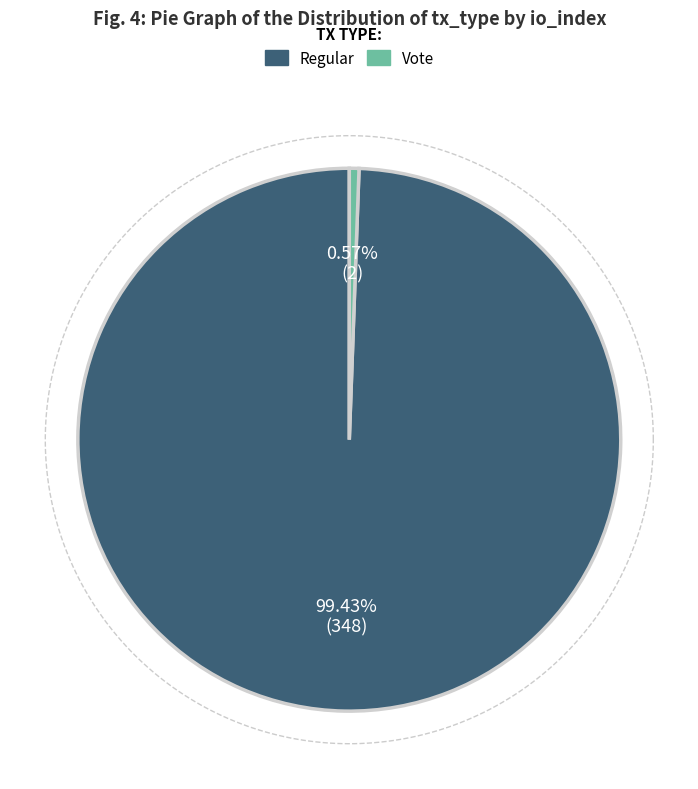

To the nearest percent, what is the difference between the Vote and Regular slice percentages?

99%